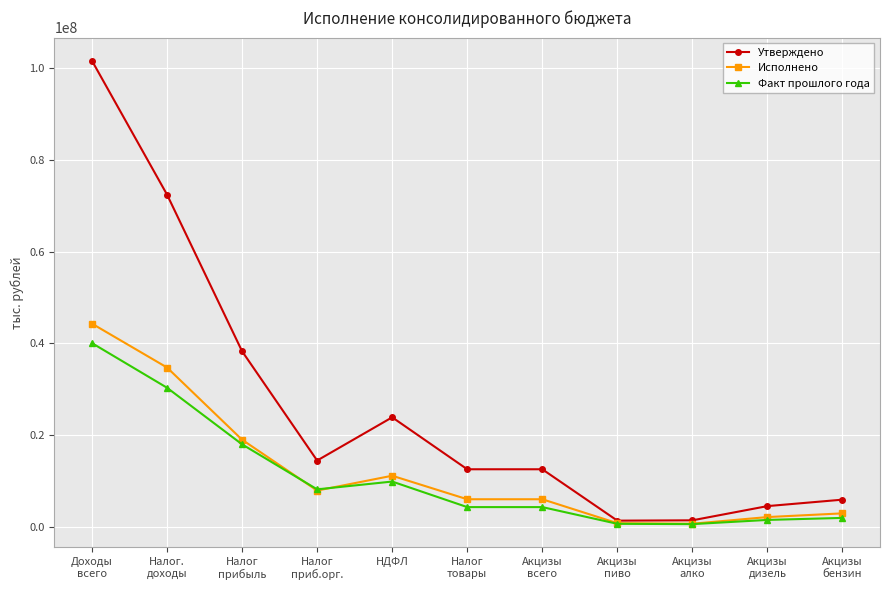

How many data points in Факт прошлого года are above 4247628?

7